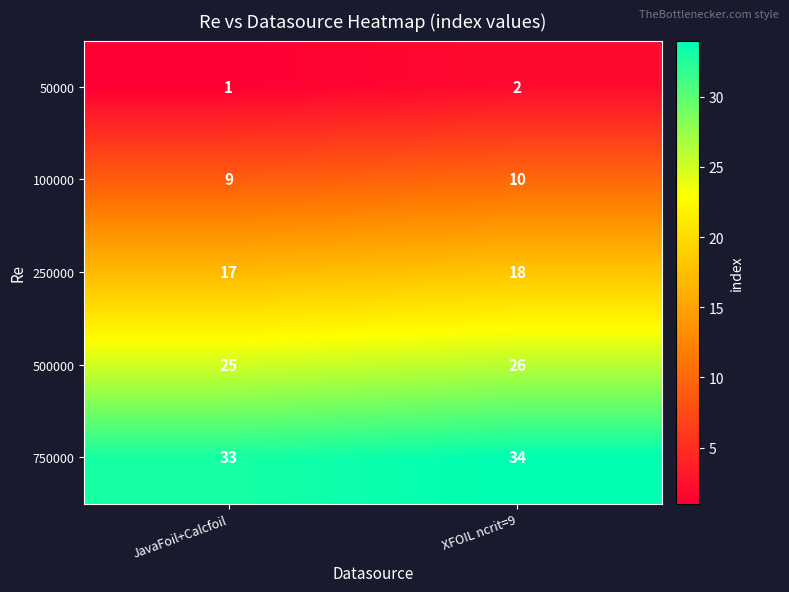

List the series in order of their peak value, lowest first.

50000, 100000, 250000, 500000, 750000